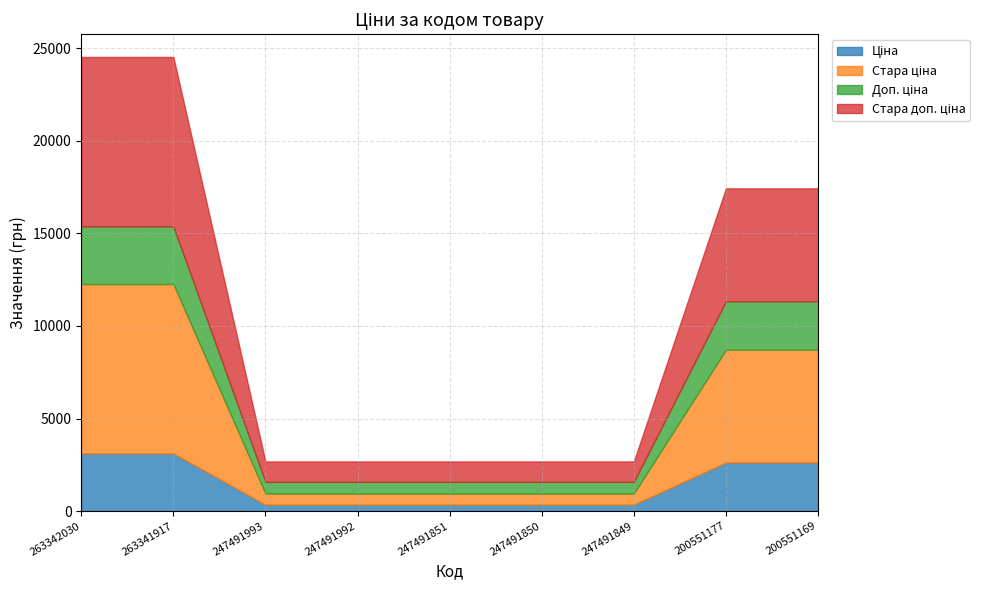

How many lines are shown in the chart?

4